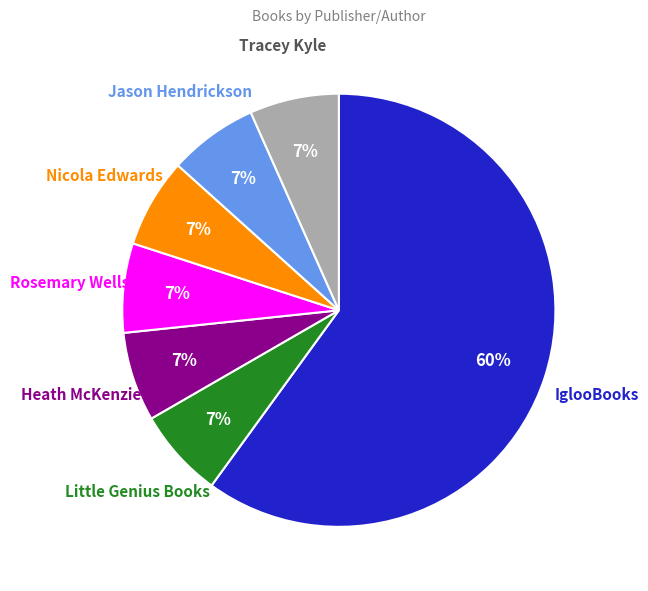

True or false: Nicola Edwards accounts for 7% of the total.

True